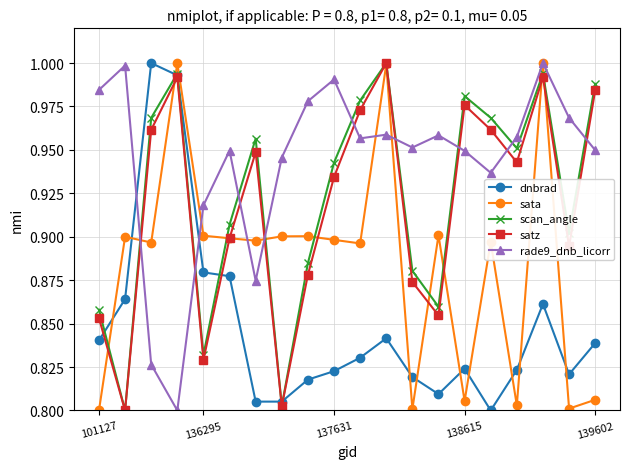

Which series has the largest total across all categories?

rade9_dnb_licorr